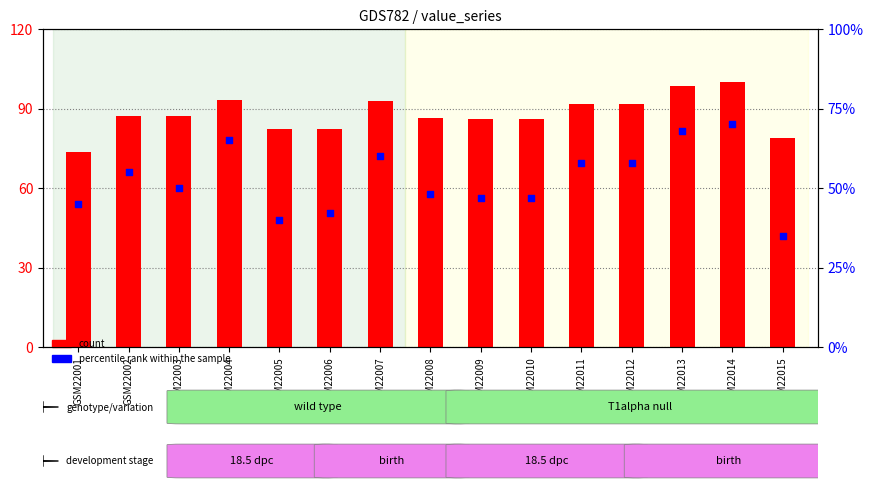

Which series has the largest total across all categories?

count